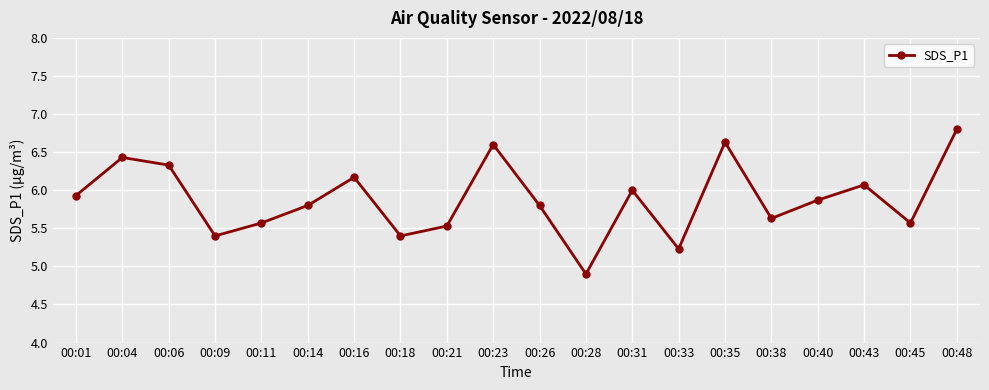

Which has a higher value, 00:11 or 00:06?

00:06